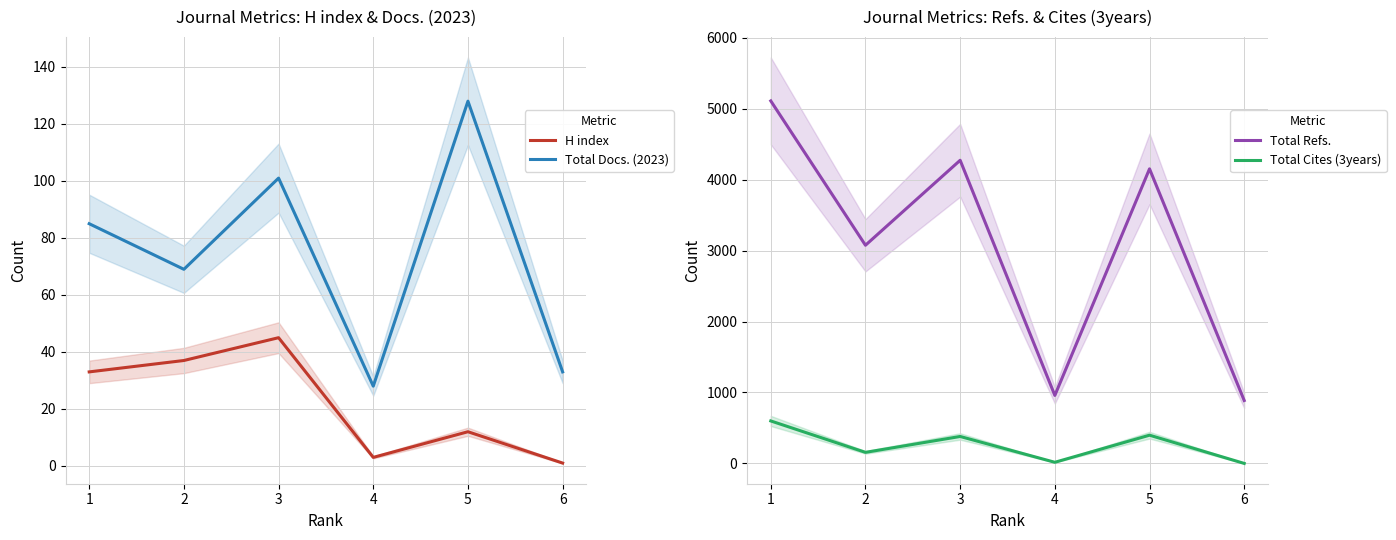

Read the Total Cites (3years) value at 1.

599